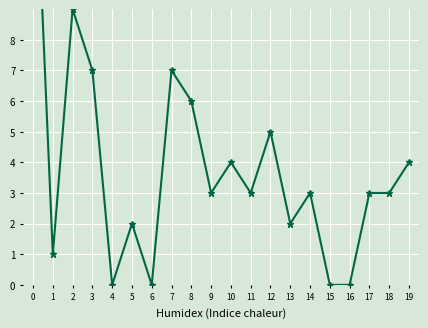

How many values are below 3?

7